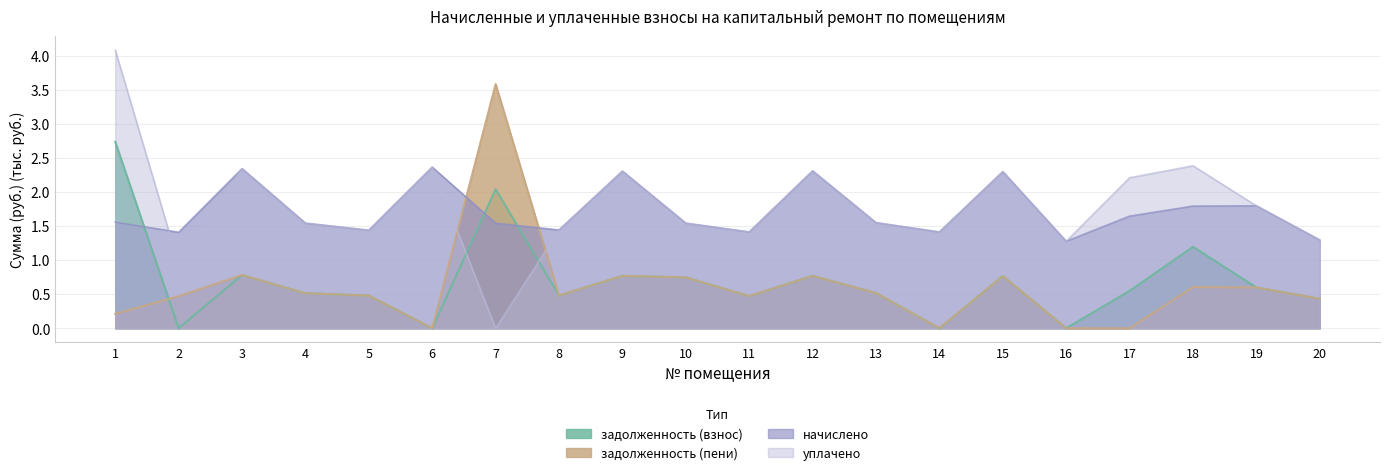

List the labels in order of задолженность (взнос) value, largest first.

1, 7, 18, 3, 12, 9, 15, 10, 19, 17, 13, 4, 8, 5, 11, 20, 2, 6, 14, 16